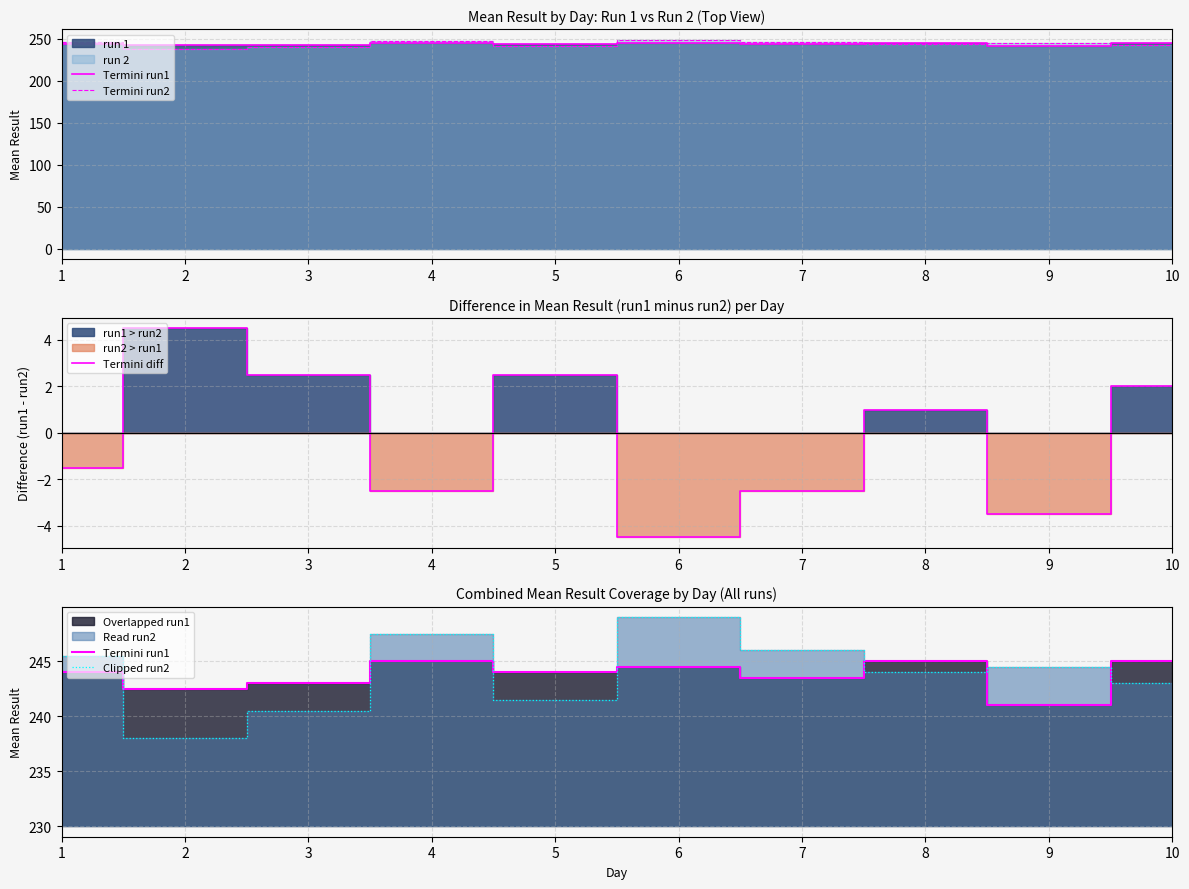

At which category does Clipped run2 reach its first local valley?

2